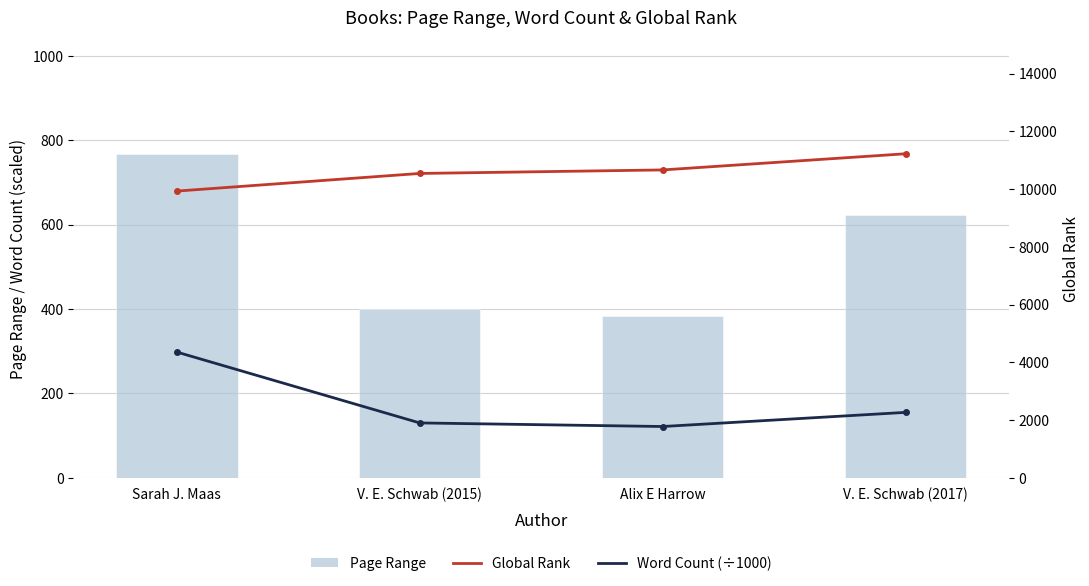

Where is Page Range nearest to the value 576?

V. E. Schwab (2017)